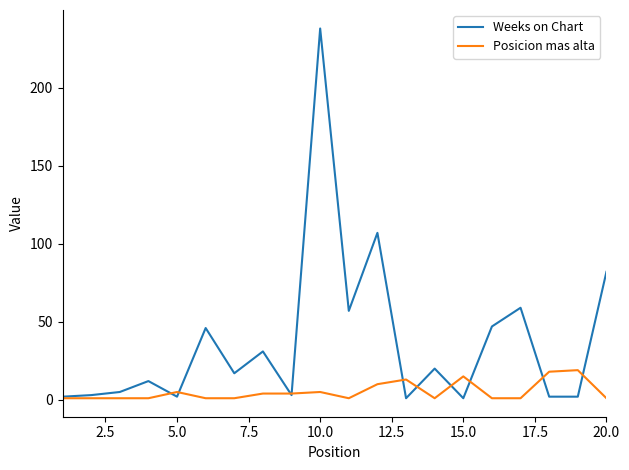

What is the difference between the maximum and minimum values in the Weeks on Chart series?

237